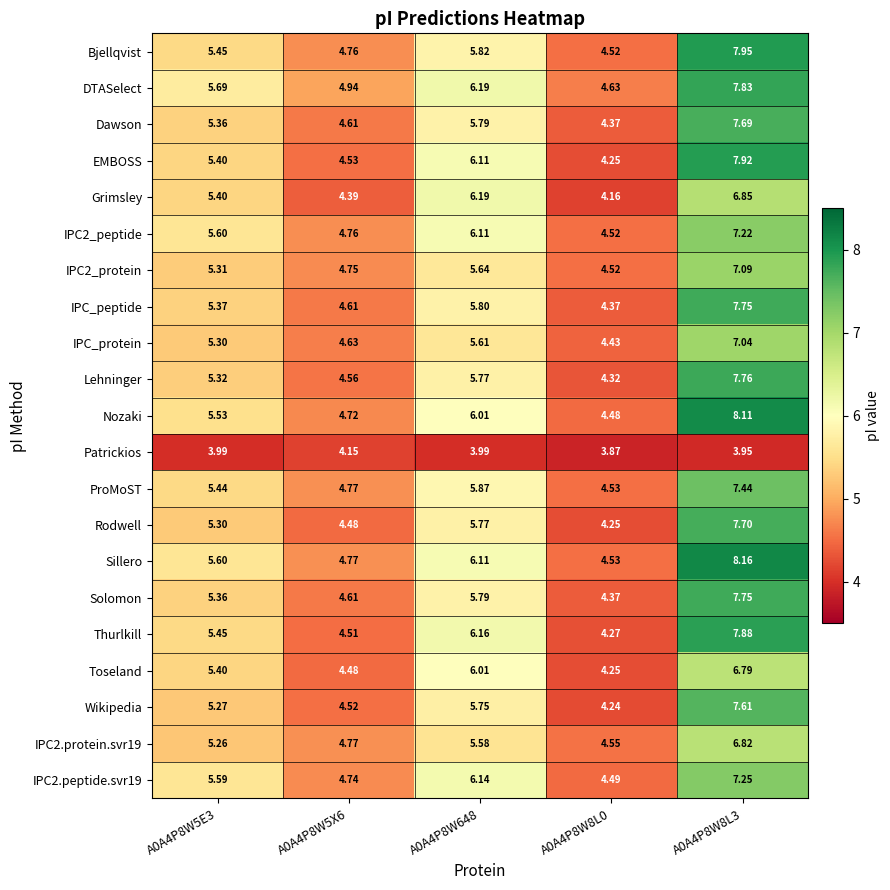

Is the value of ProMoST at A0A4P8W5X6 greater than the value of IPC2_protein at A0A4P8W648?

No